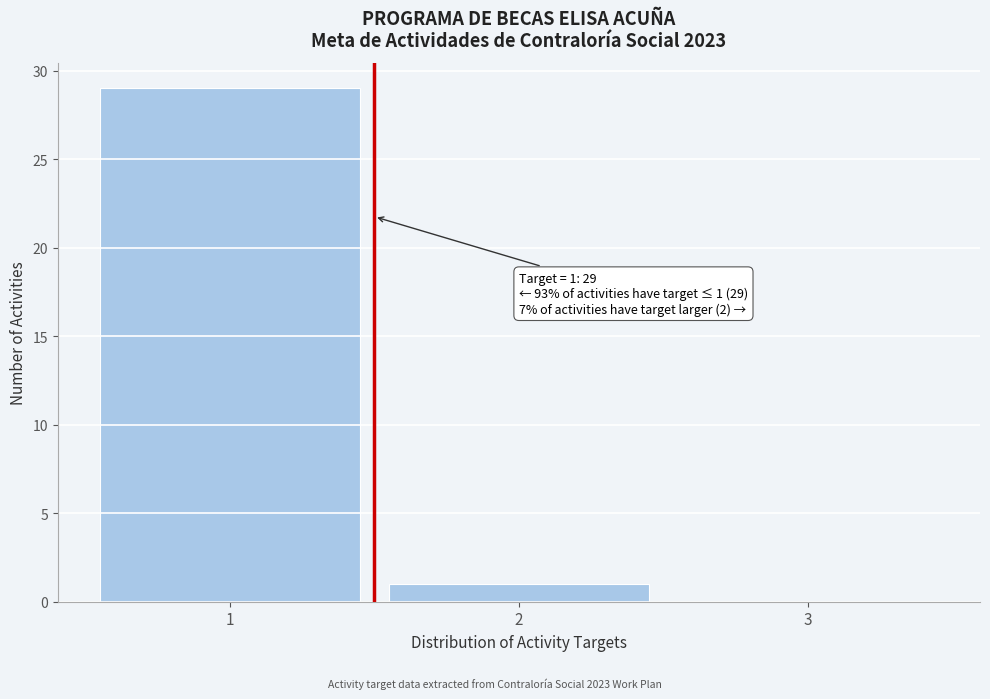

Which range on the x-axis has the tallest bar?

0.5 to 1.5